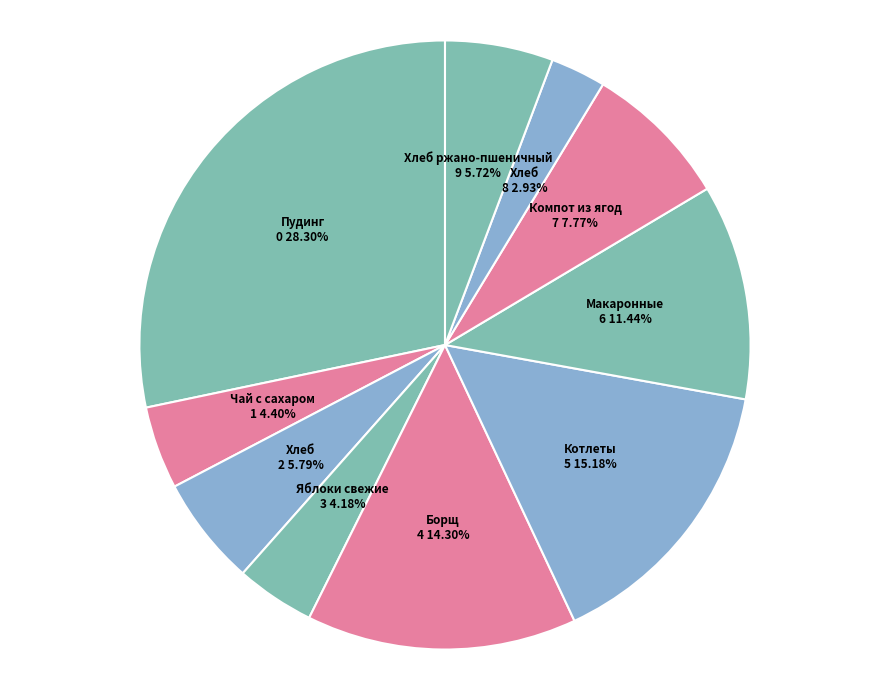

How many slices are in this pie chart?

10